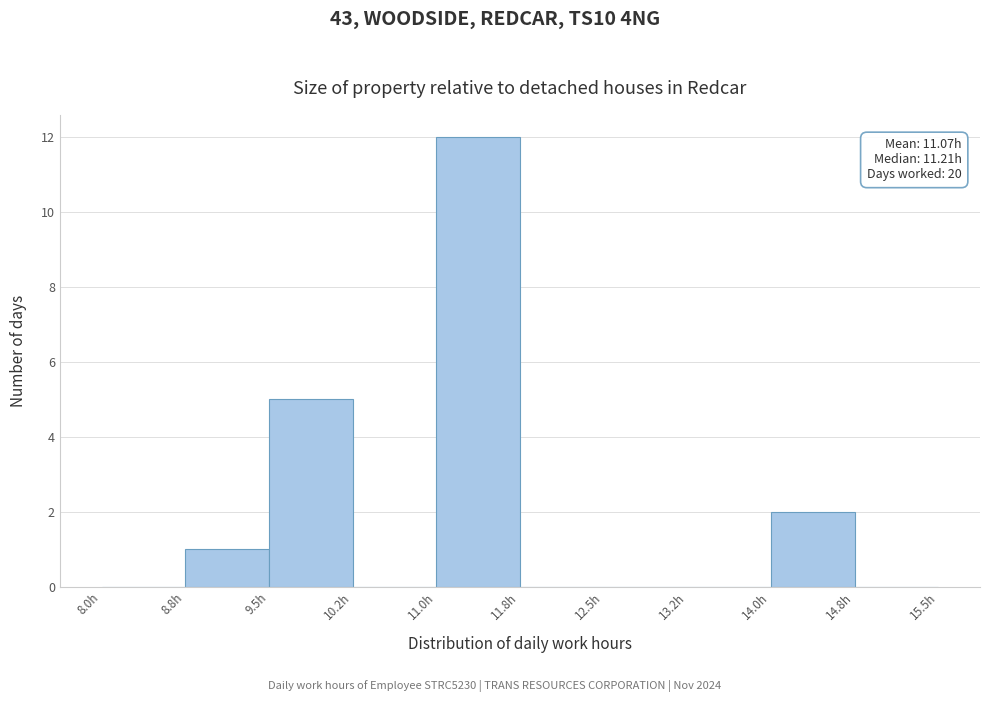

Over which range of the x-axis is the bar tallest?

11.00 to 11.75